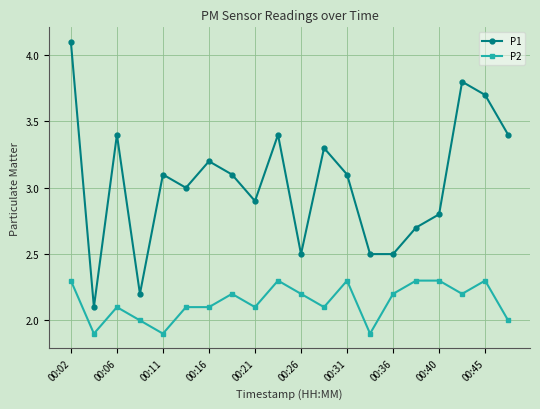

Rank the series by their average value, from highest to lowest.

P1, P2